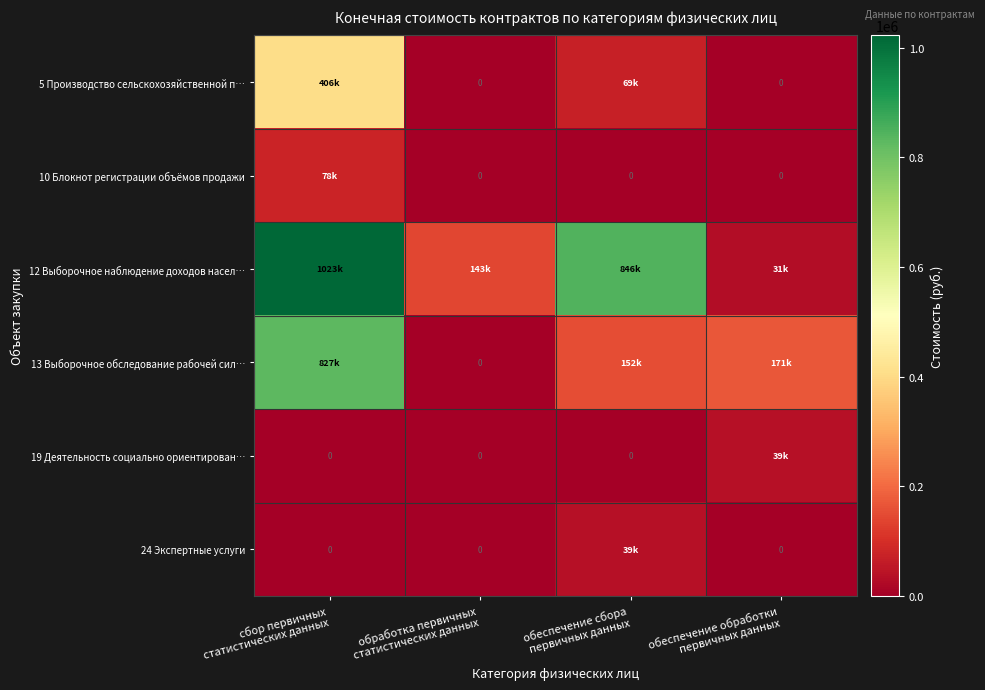

True or false: 10 Блокнот регистрации объёмов продажи has a value of 46067.1 at сбор первичных статистических данных.

False